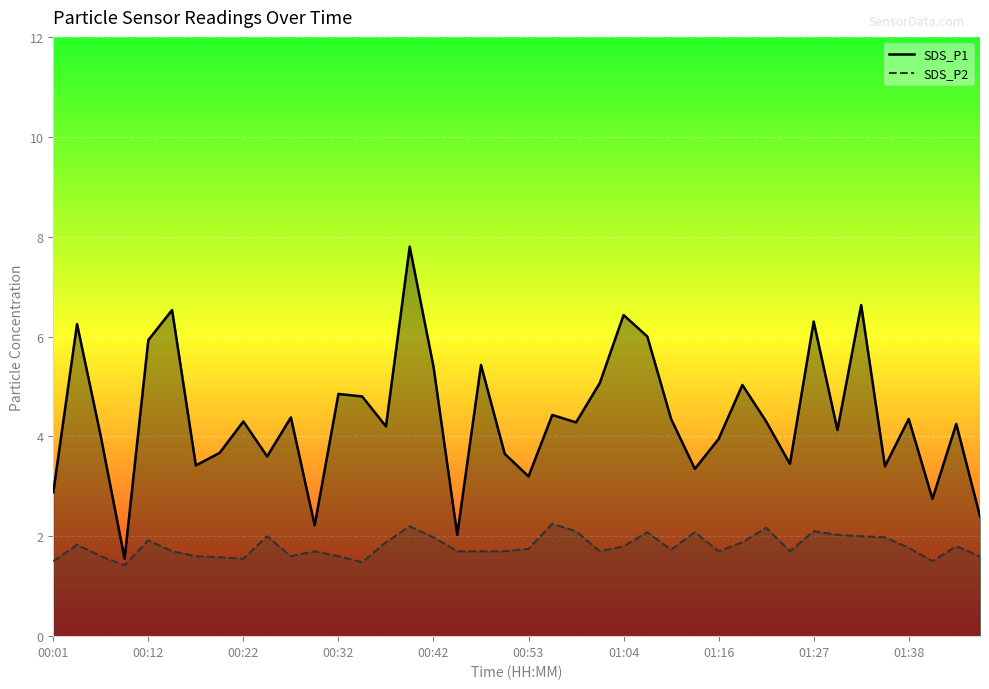

True or false: SDS_P2 and SDS_P1 cross at least once.

False